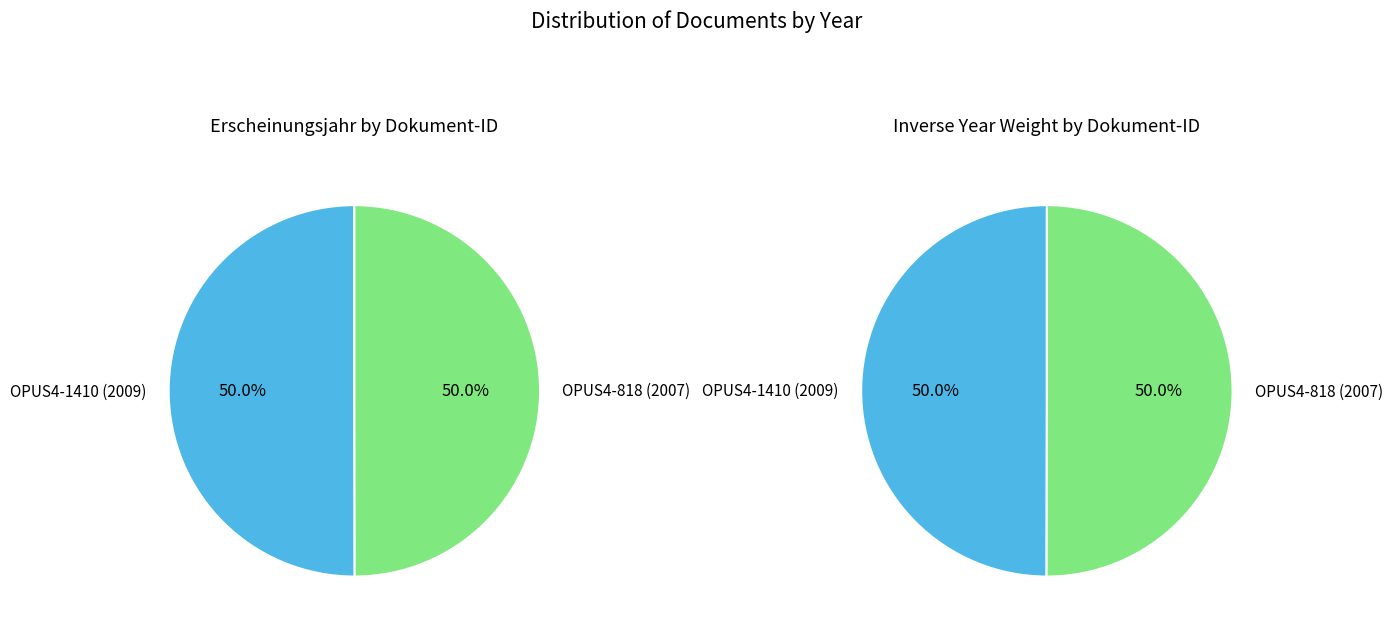

How many slices are in this pie chart?

2